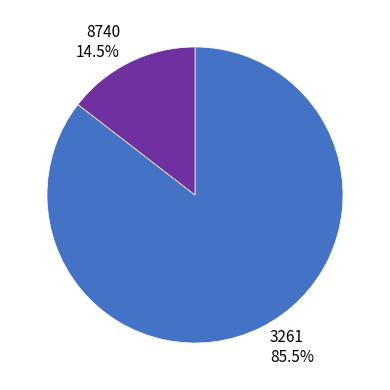

Do 8740 and 3261 together represent more than half of the pie?

Yes